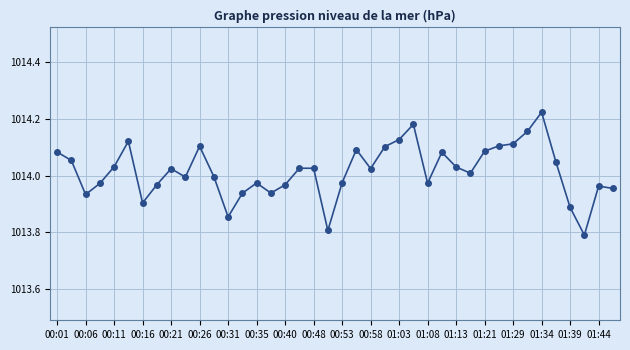

How many lines are shown in the chart?

1